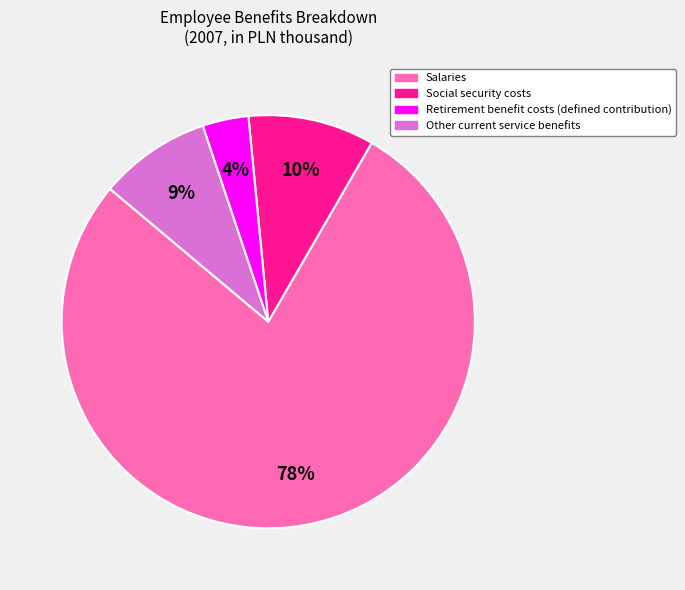

Between Other current service benefits and Salaries, which is larger?

Salaries